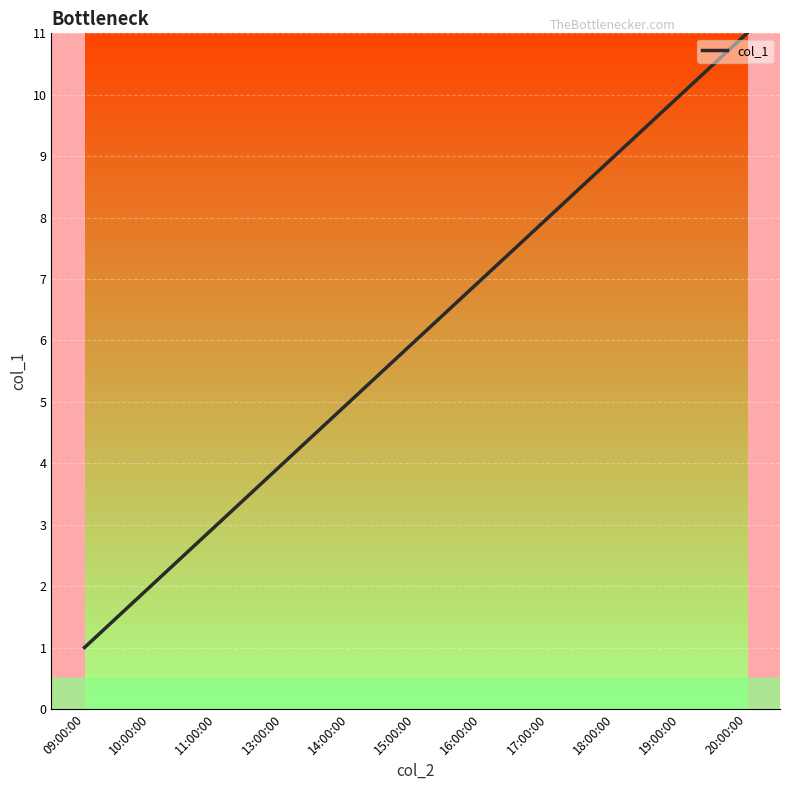

The chart shows a value of 6 at 15:00:00. True or false?

True